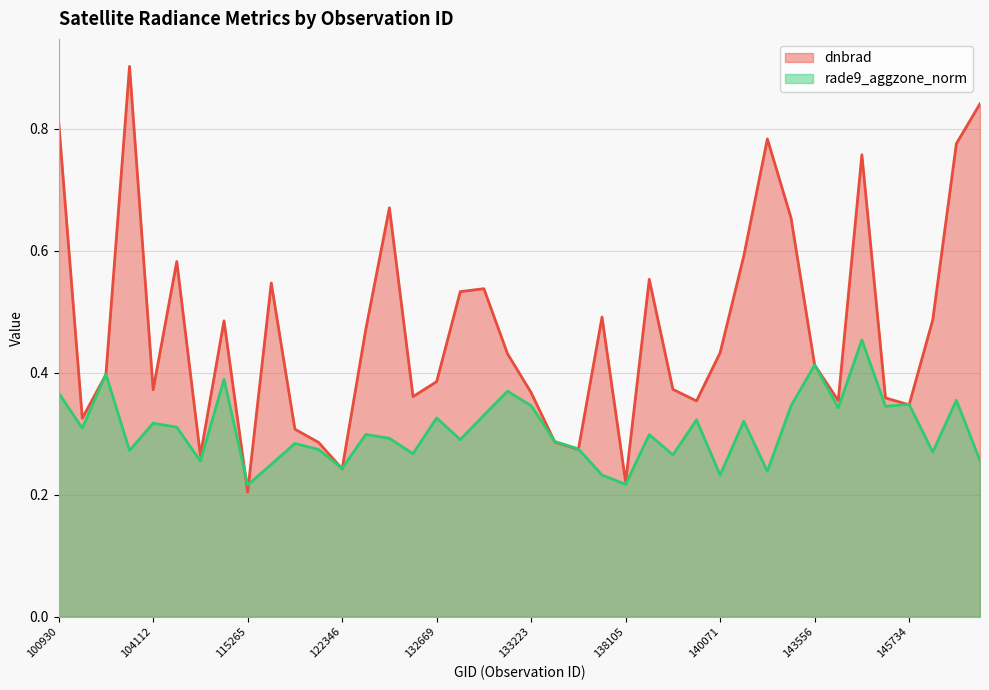

Reading left to right, list all the values displayed in this chart.

dnbrad: 0.8	0.3	0.4	0.9	0.4	0.6	0.3	0.5	0.2	0.5	0.3	0.3	0.2	0.5	0.7	0.4	0.4	0.5	0.5	0.4	0.4	0.3	0.3	0.5	0.2	0.6	0.4	0.4	0.4	0.6	0.8	0.7	0.4	0.4	0.8	0.4	0.3	0.5	0.8	0.8
rade9_aggzone_norm: 0.4	0.3	0.4	0.3	0.3	0.3	0.3	0.4	0.2	0.2	0.3	0.3	0.2	0.3	0.3	0.3	0.3	0.3	0.3	0.4	0.3	0.3	0.3	0.2	0.2	0.3	0.3	0.3	0.2	0.3	0.2	0.3	0.4	0.3	0.5	0.3	0.3	0.3	0.4	0.3